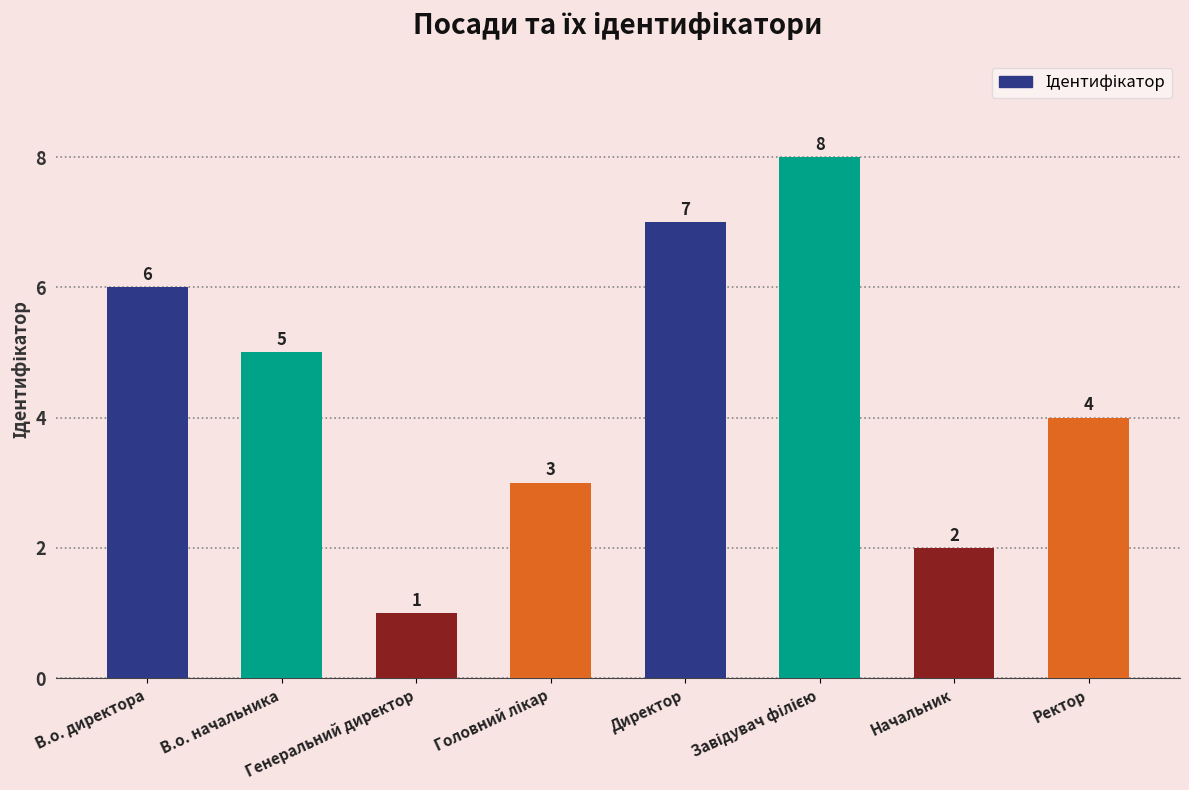

What is the difference between the maximum and second lowest values?

6